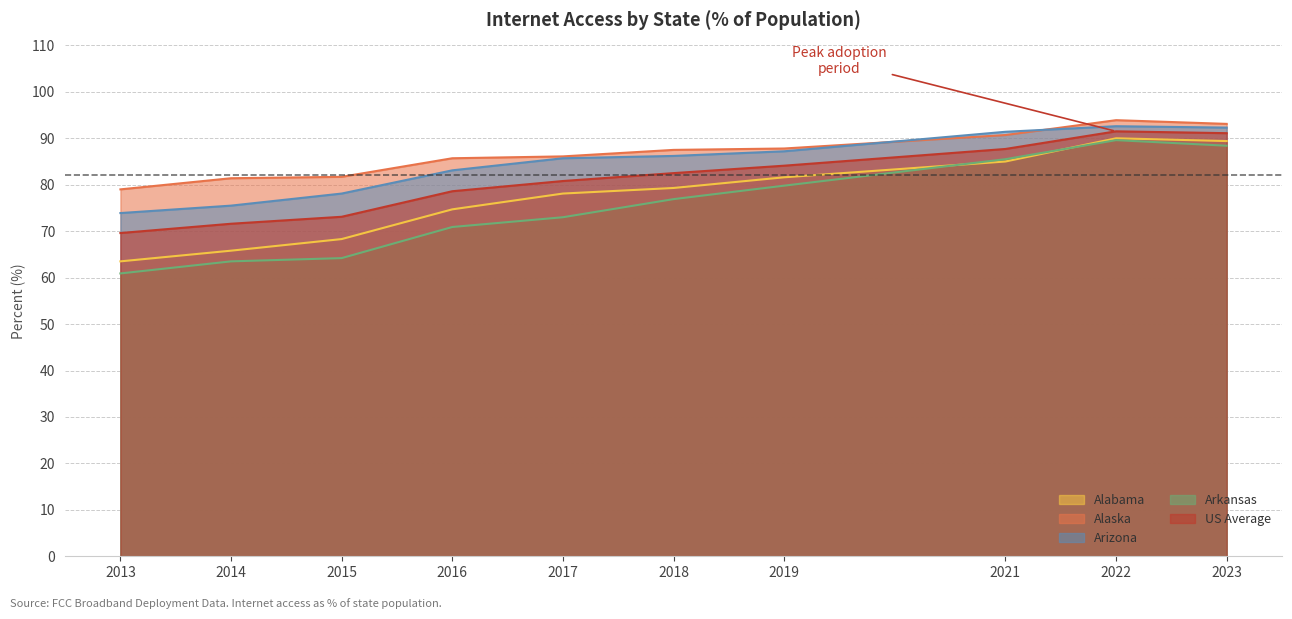

List the series in order of their peak value, lowest first.

Arkansas, Alabama, US Average, Arizona, Alaska